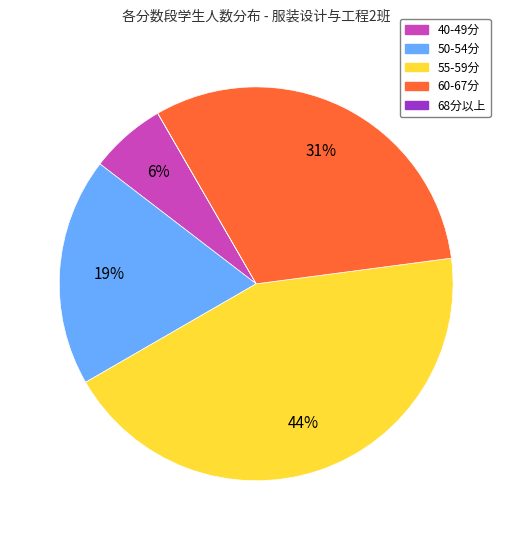

To the nearest percent, what is the difference between the largest and smallest slice percentages?

44%